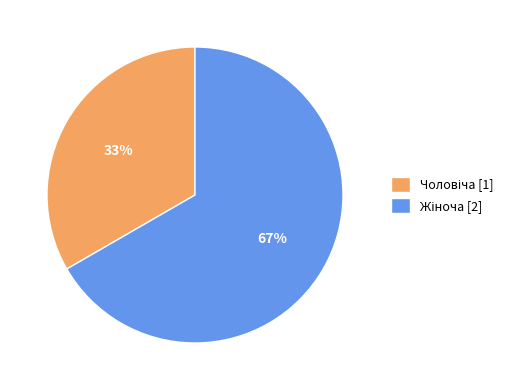

Is there a majority slice in this chart?

Yes